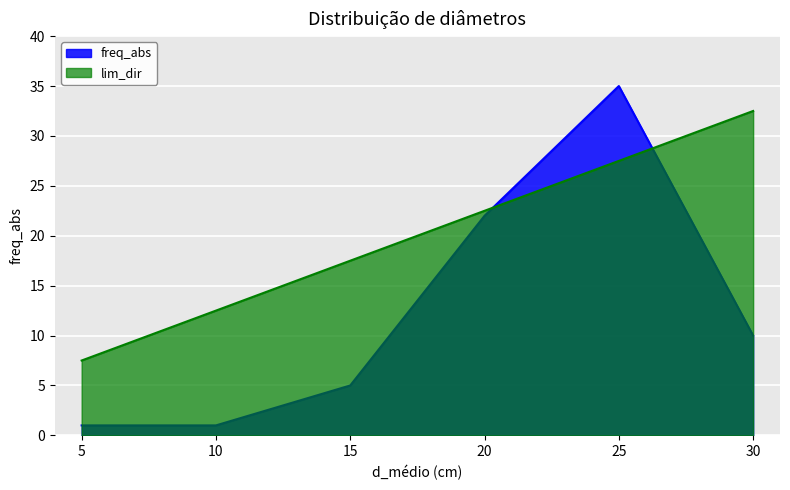

Reading left to right, extract all data points from this chart.

freq_abs: 1.0	1.0	5.0	22.0	35.0	10.0
lim_esq: 7.5	12.5	17.5	22.5	27.5	32.5